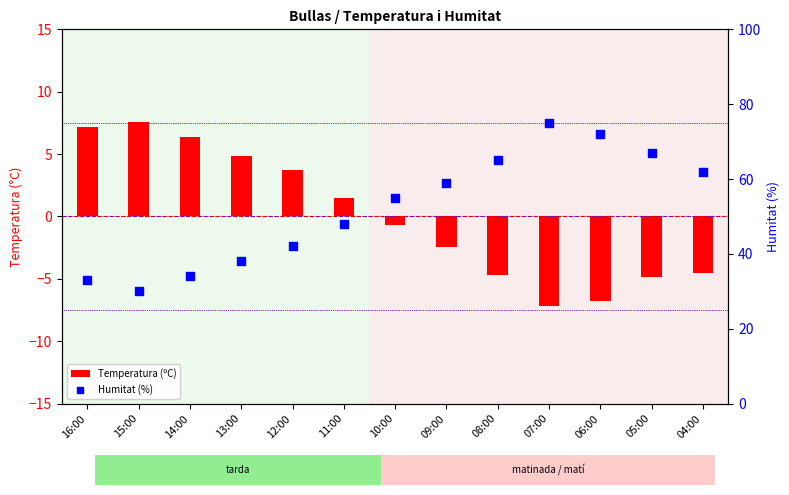

What is the total value across all series at 04:00?

57.5